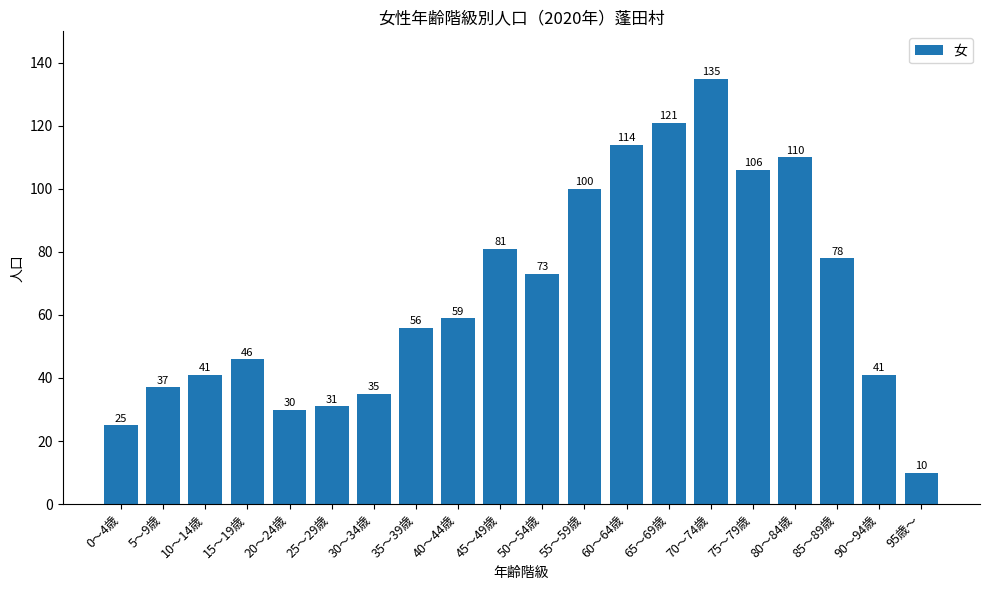

What is the value of the 17th bar from the left?

110